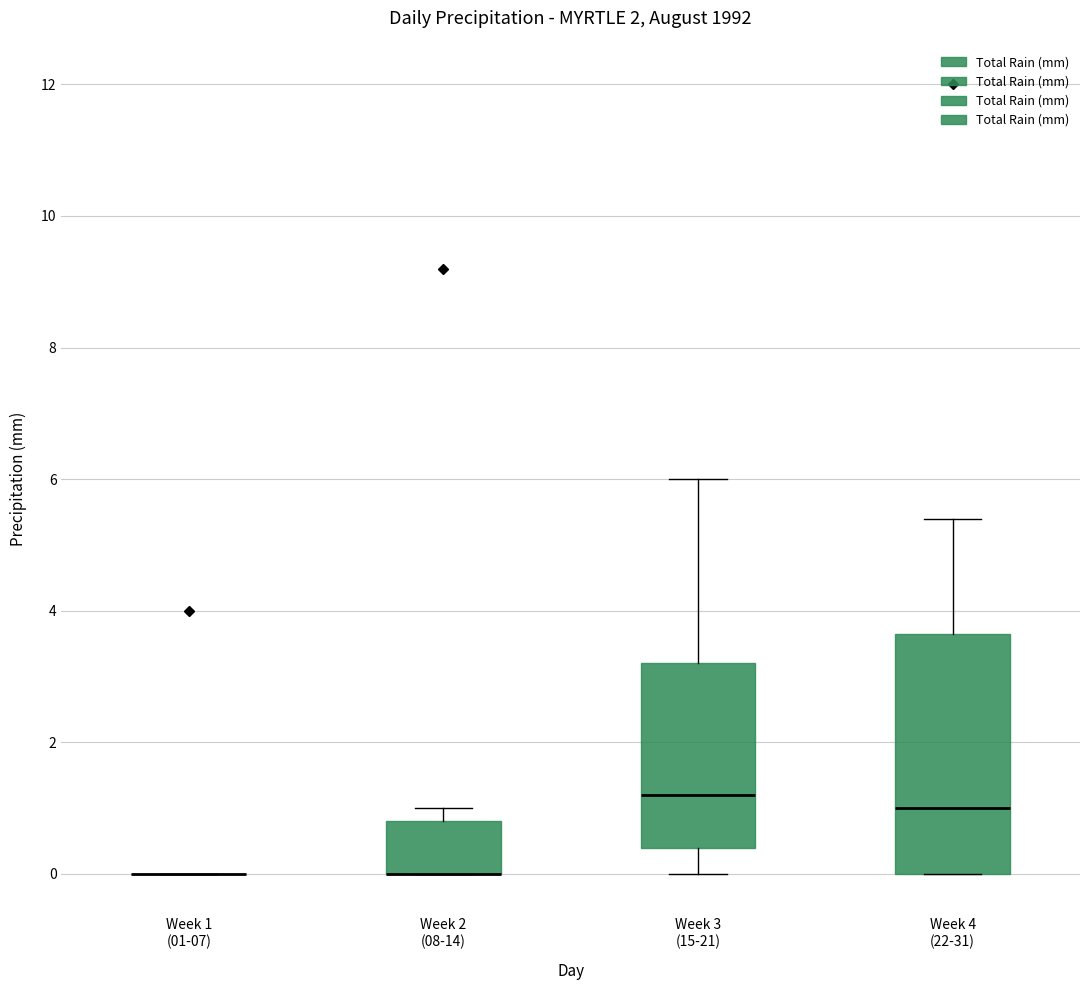

Reading left to right, transcribe this box plot: for each box, give where its median line is, the range the box spans, and where its two whiskers end, as read against the y-axis. The values are not printed on the chart, so give them approximately, as read against the axis.

Week 1 (01-07): box collapsed to a line at 0.0, whiskers 0.0 to 0.0
Week 2 (08-14): median 0.0 (drawn on the box's lower edge), box 0.0 to 0.8, whiskers 0.0 to 1.0
Week 3 (15-21): median 1.2, box 0.4 to 3.2, whiskers 0.0 to 6.0
Week 4 (22-31): median 1.0, box 0.0 to 3.6, whiskers 0.0 to 5.4